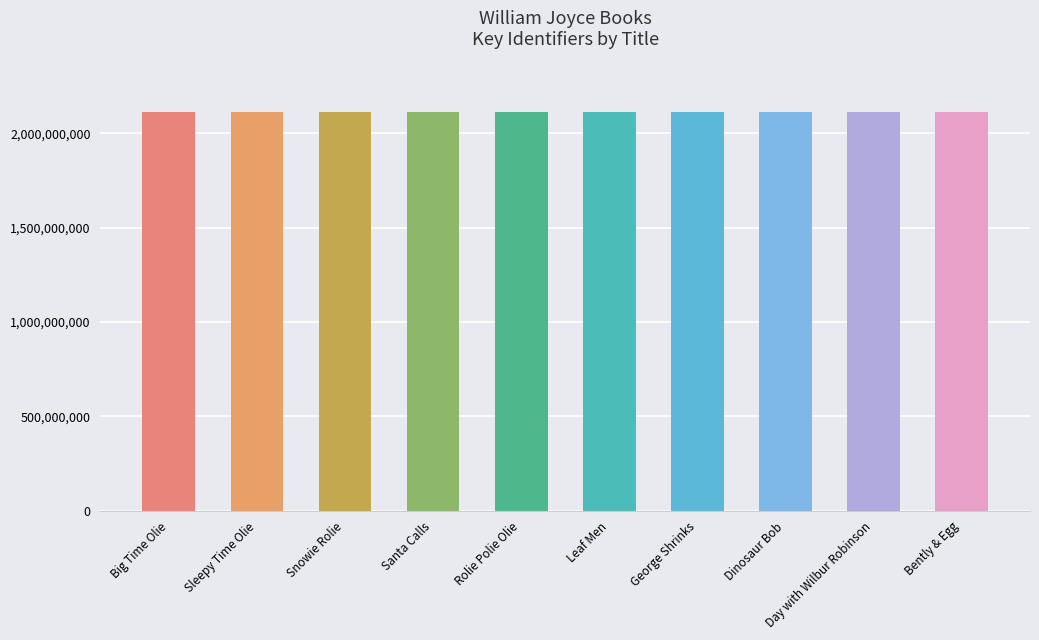

What is the difference between the second highest and second lowest values?

15196